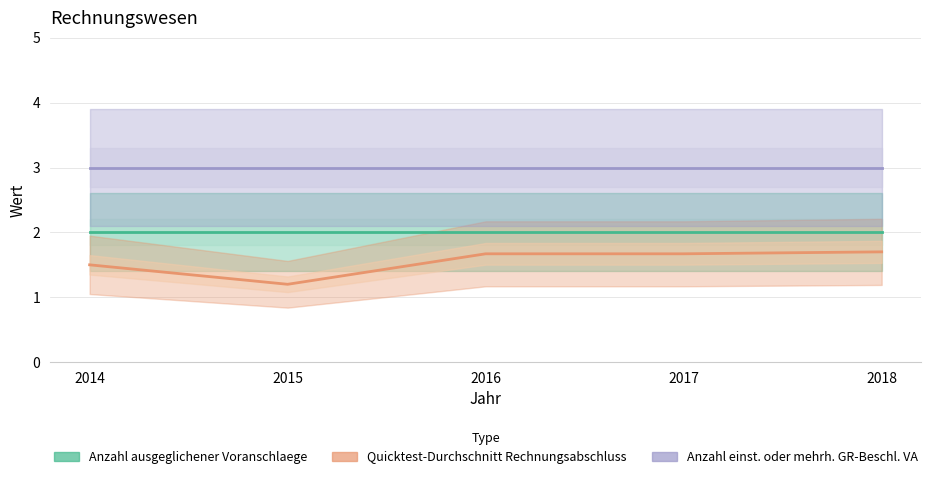

What value does the Quicktest-Durchschnitt Rechnungsabschluss series have at 2017?

1.7